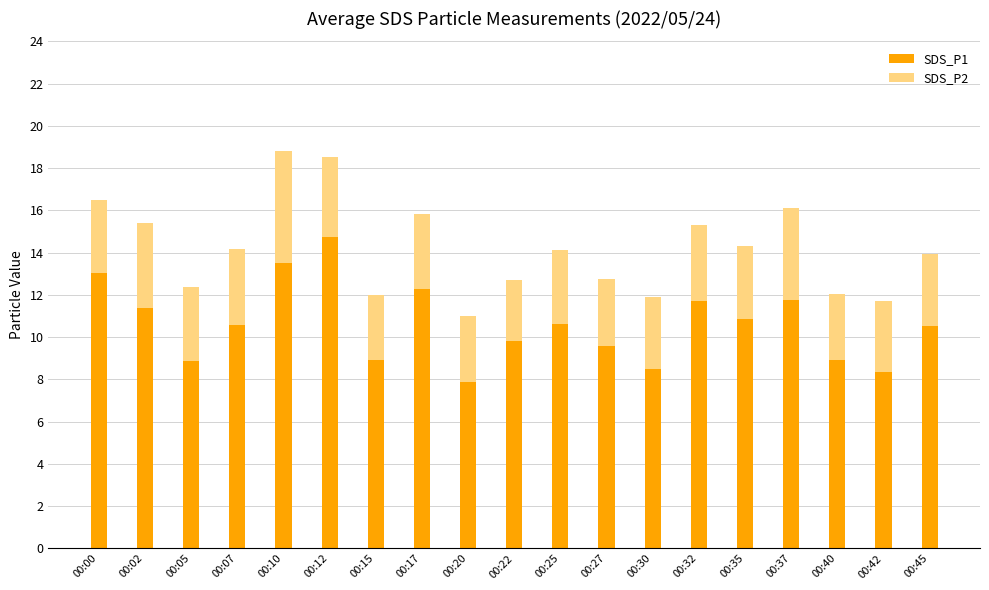

What is the total value across all series at 00:12?

18.5